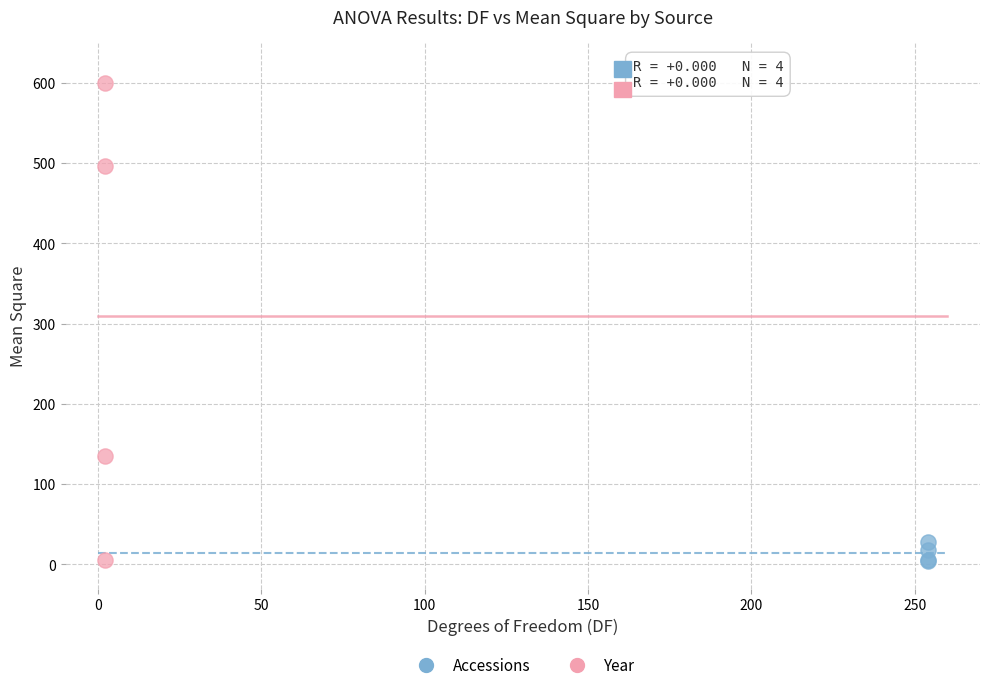

Which series reaches the maximum Y coordinate?

Year